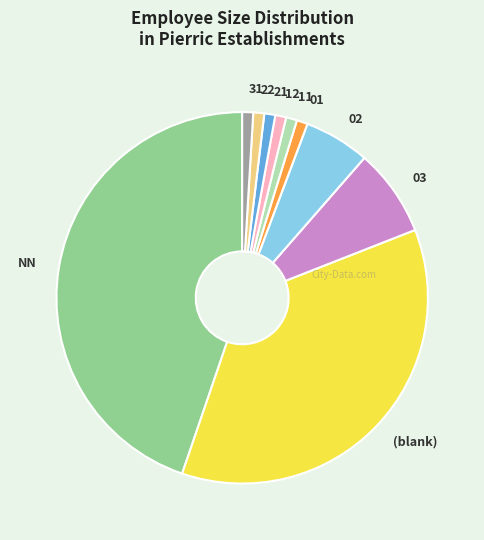

Is the sum of 02 and 21 greater than half?

No